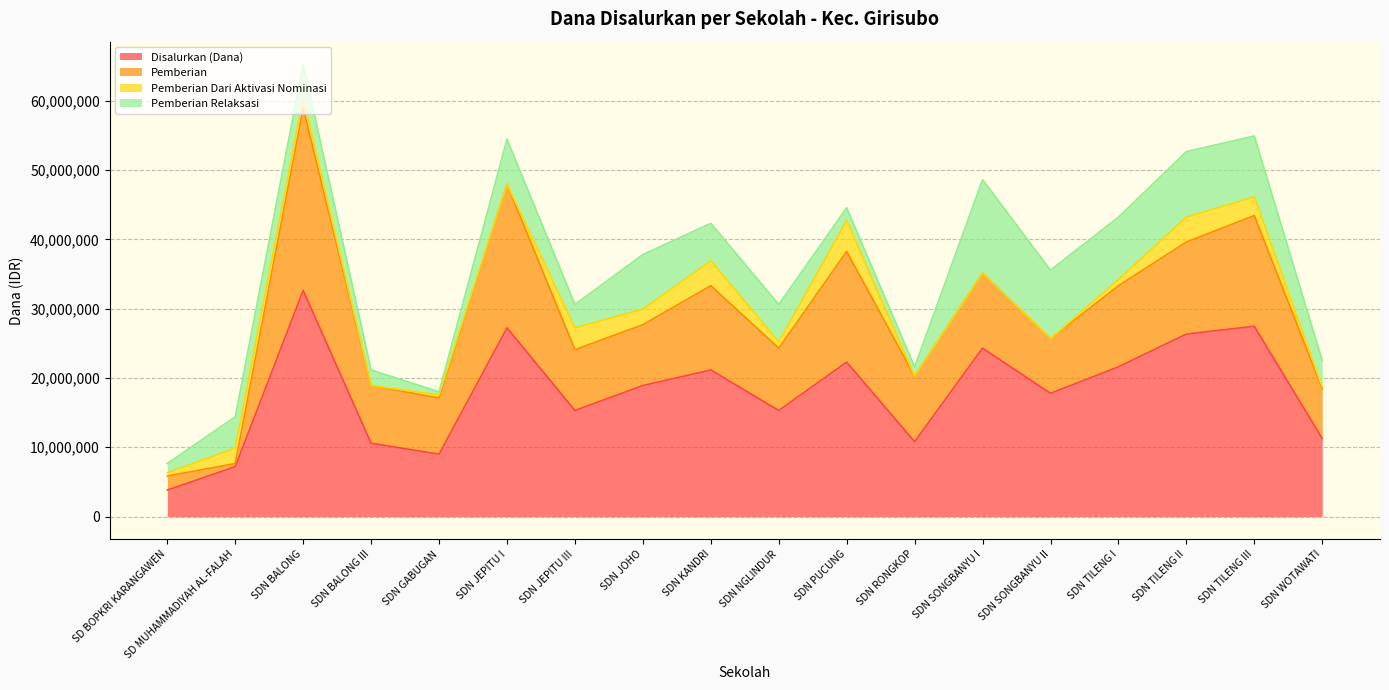

Between SDN JEPITU III and SDN RONGKOP, which series saw the biggest shift?

Disalurkan (Dana)